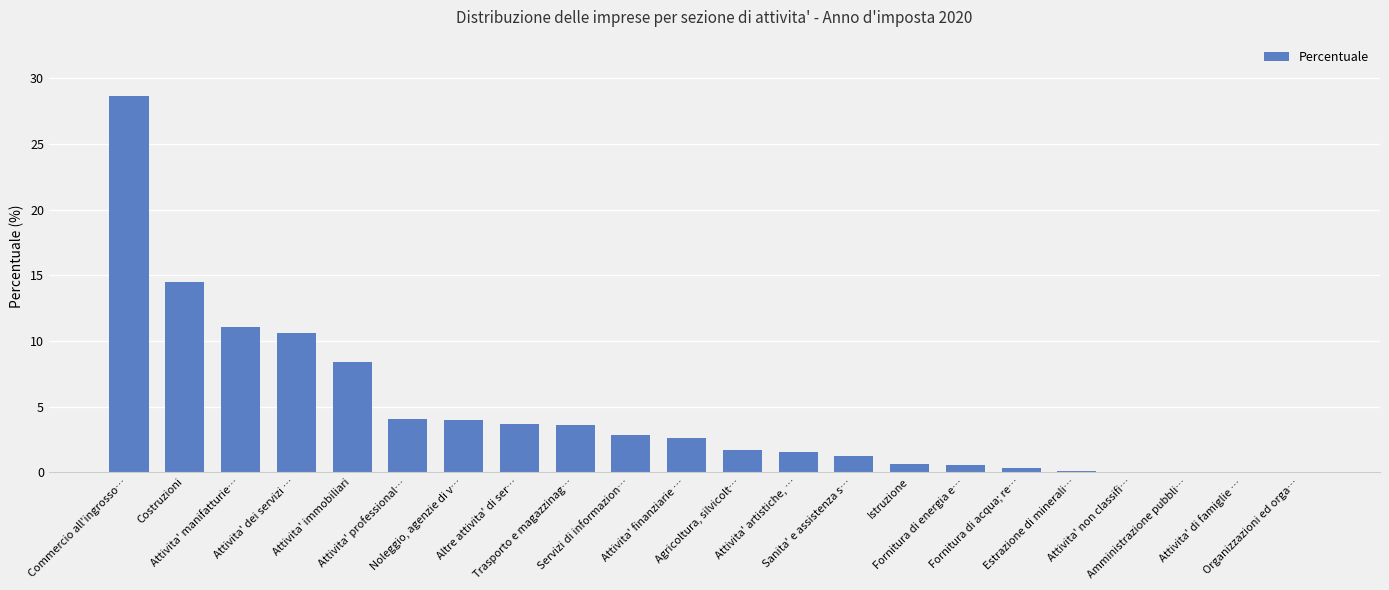

What is the greatest value displayed?

28.7